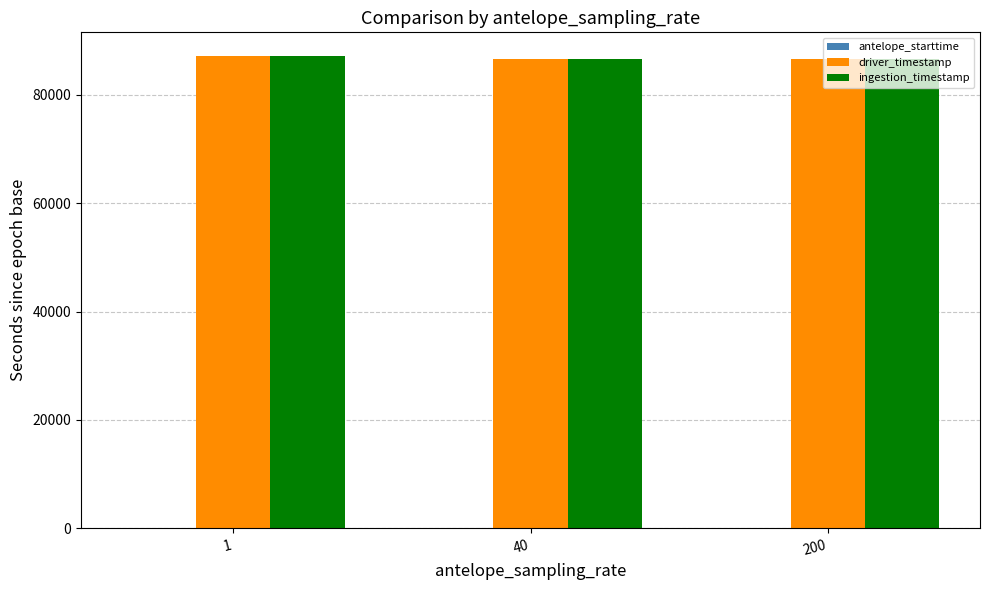

What is the total value across all series at 1?

174377.0